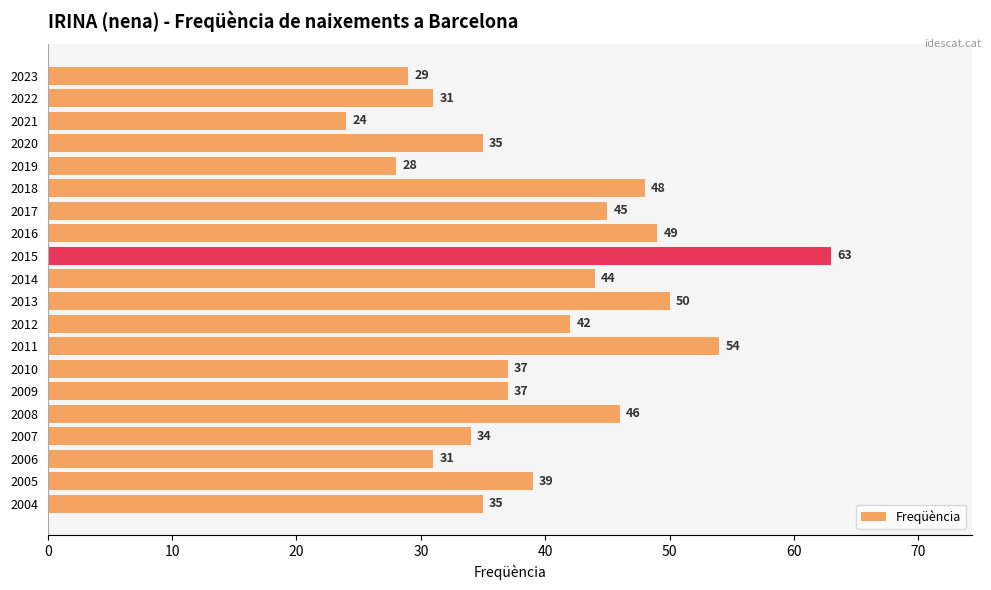

What is the approximate value at 2016, to the nearest 5?

50